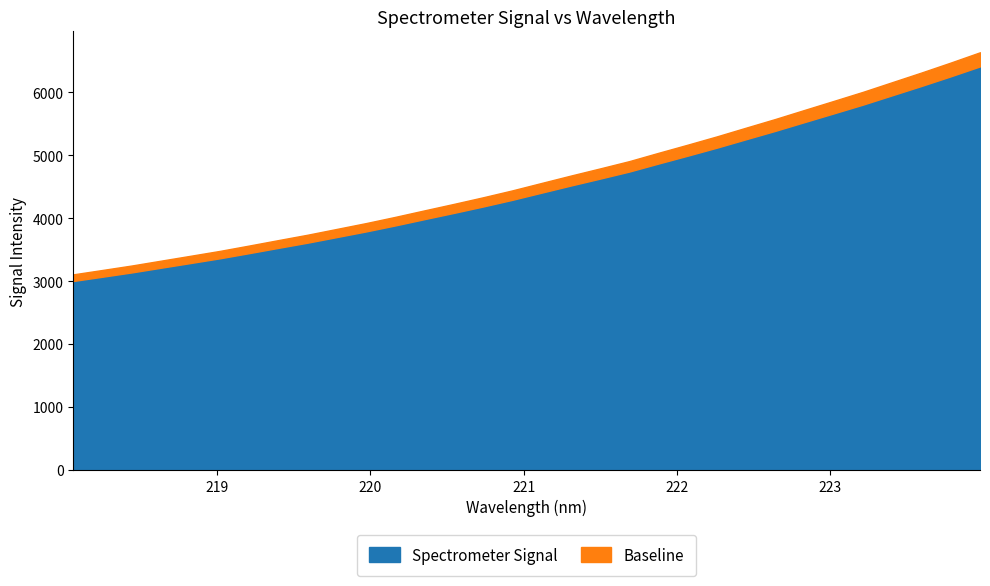

The value of Baseline at 222.6447 is 2949.7. True or false?

False